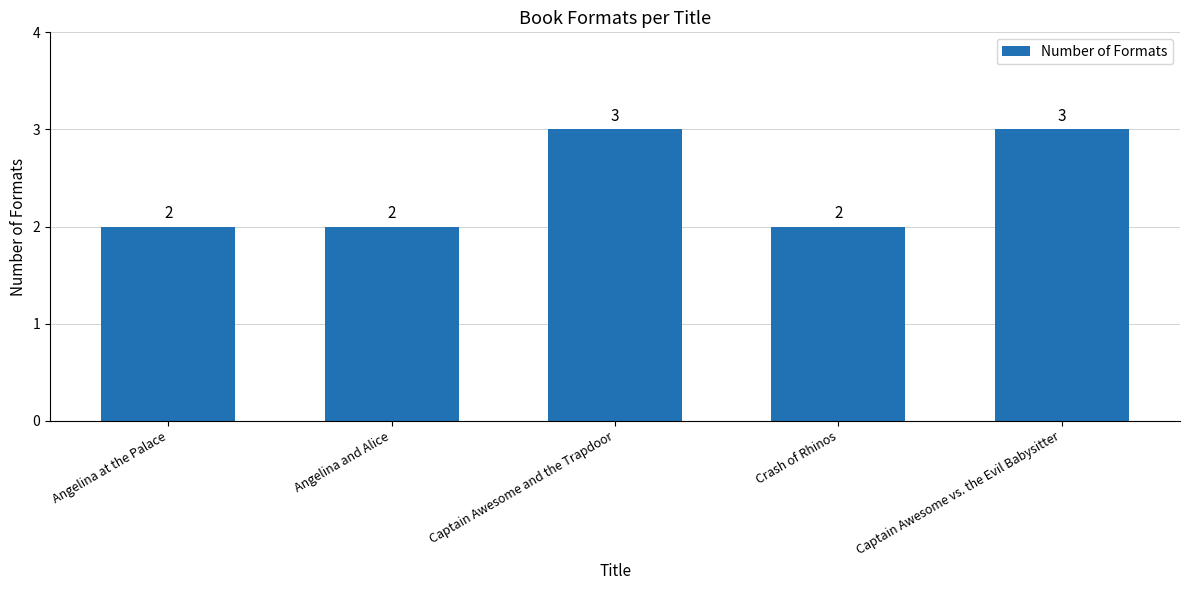

Between Captain Awesome vs. the Evil Babysitter and Crash of Rhinos, which is larger?

Captain Awesome vs. the Evil Babysitter